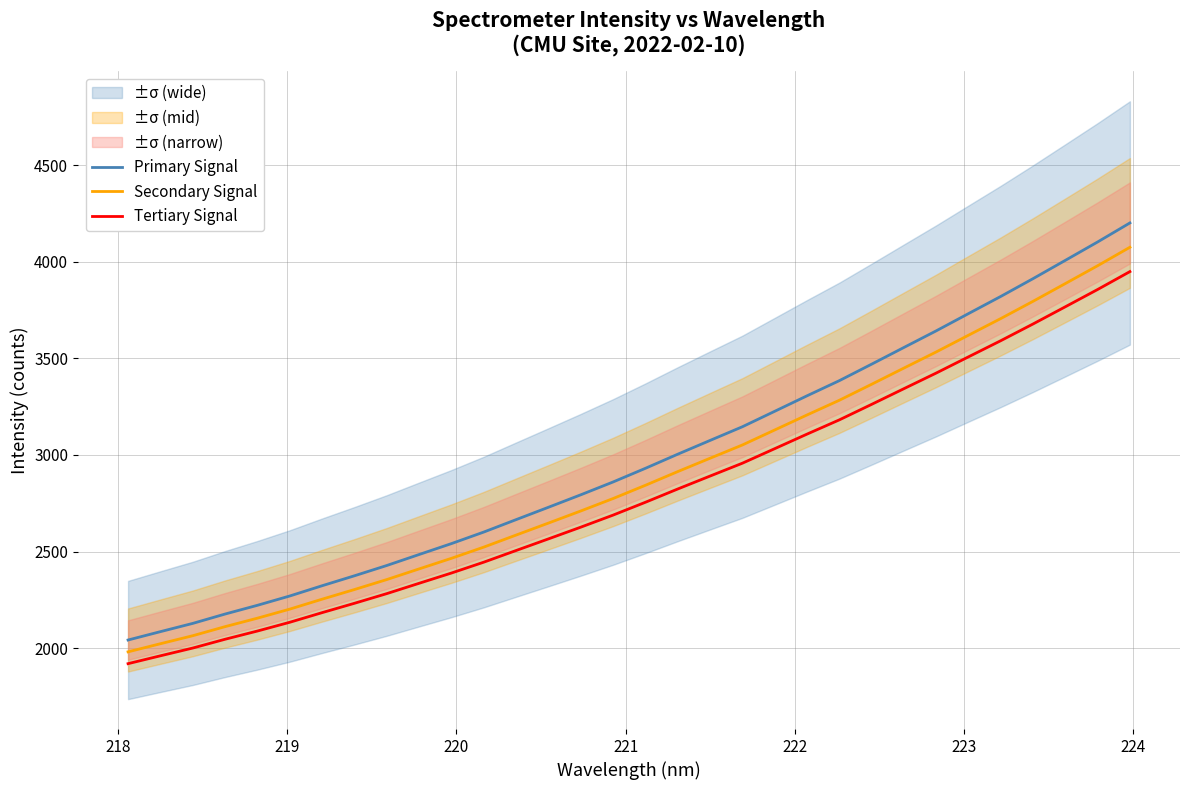

True or false: Tertiary Signal and Primary Signal intersect in this chart.

False